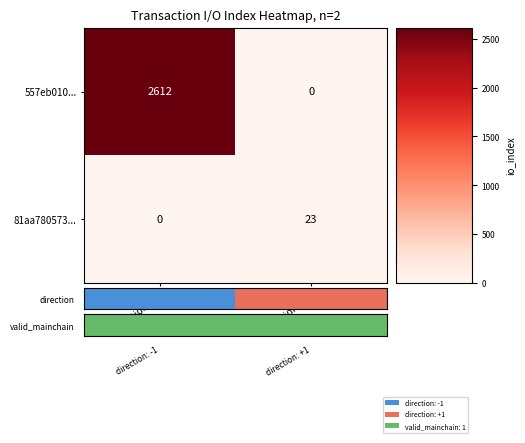

Rank the series at direction: +1 from lowest to highest value.

557eb010..., 81aa780573...